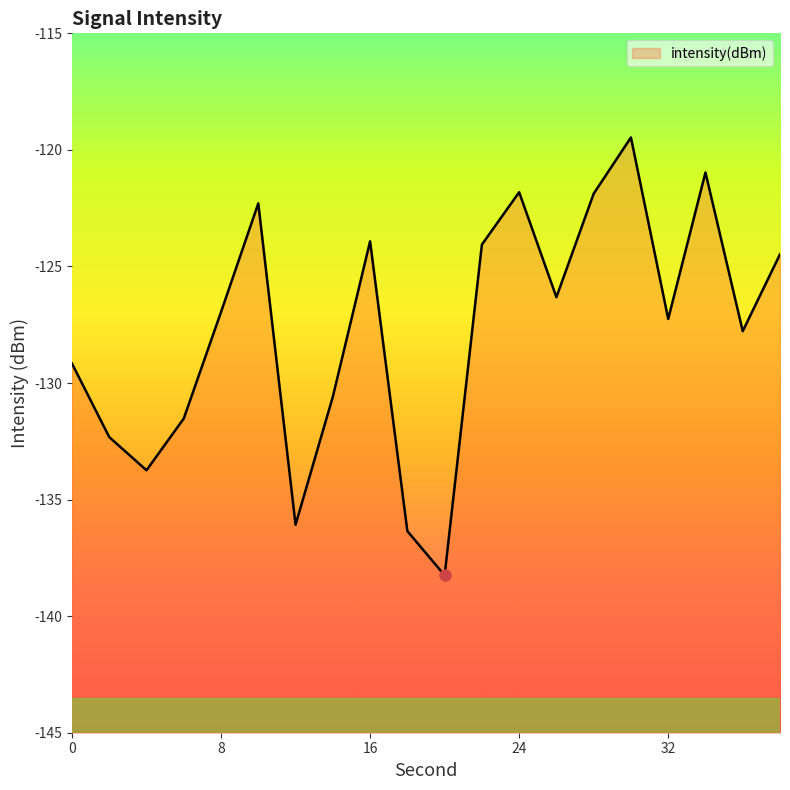

Reading left to right, list all the values displayed in this chart.

0=-129.2	2=-132.3	4=-133.7	6=-131.5	8=-127.0	10=-122.3	12=-136.1	14=-130.6	16=-123.9	18=-136.4	20=-138.2	22=-124.1	24=-121.8	26=-126.3	28=-121.9	30=-119.5	32=-127.3	34=-121.0	36=-127.8	38=-124.5